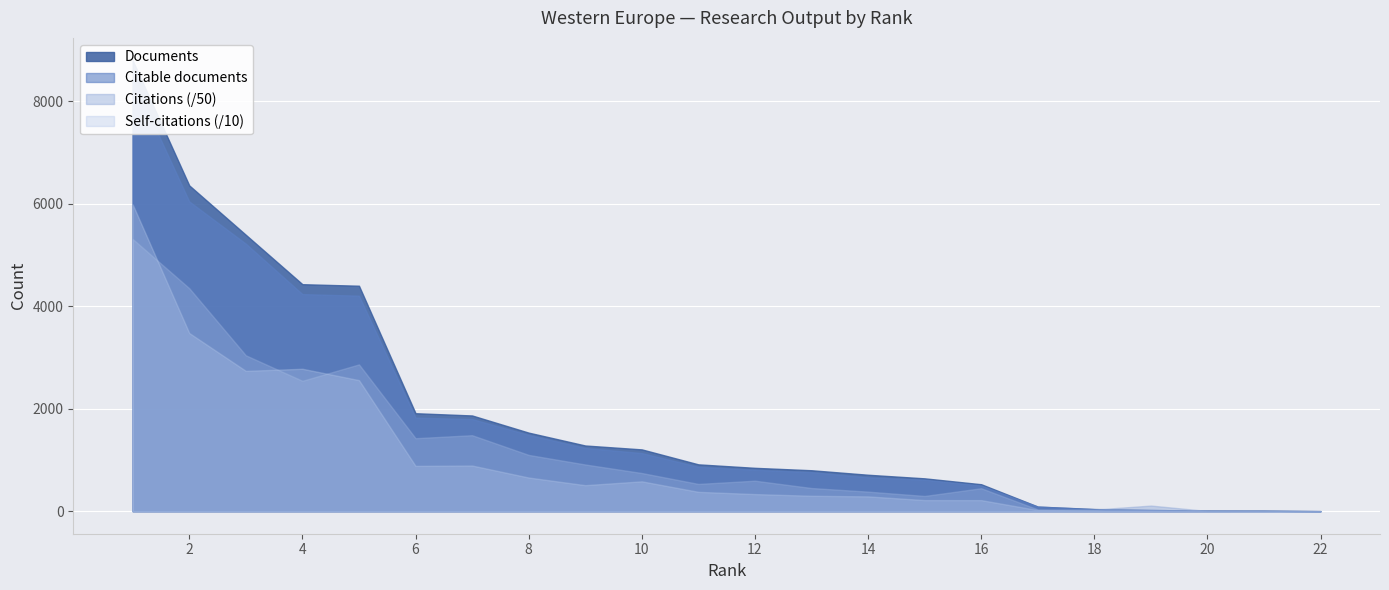

Is it true that Citable documents equals 1275 at 5?

False